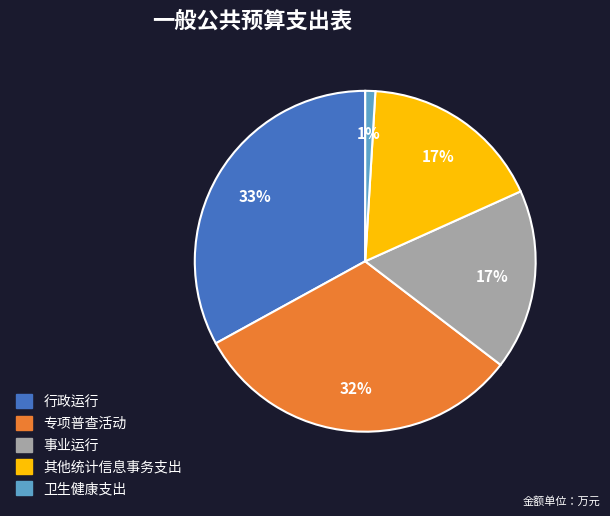

Which slice is the largest?

行政运行